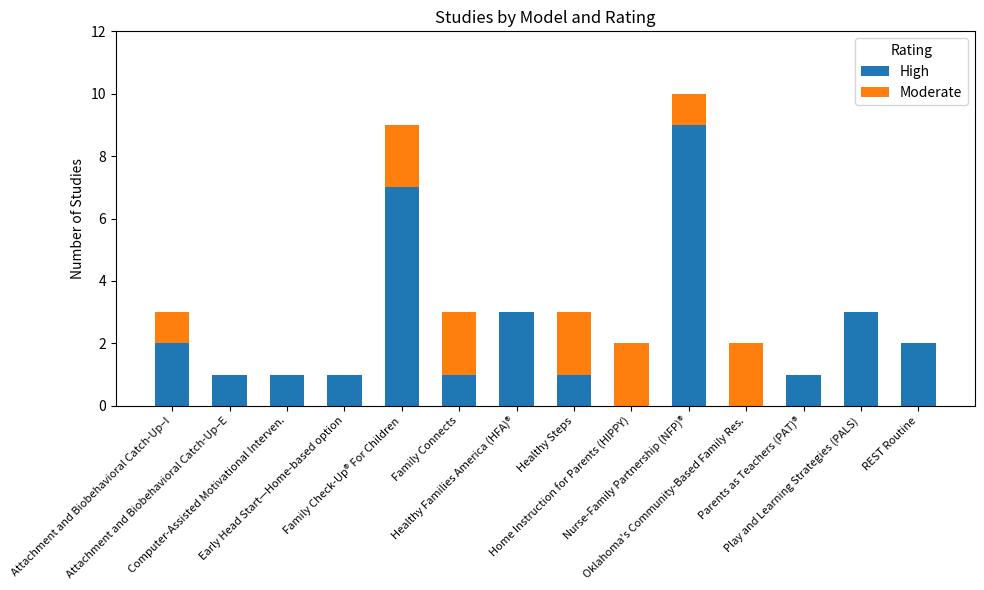

What is the highest value of the High series?

9